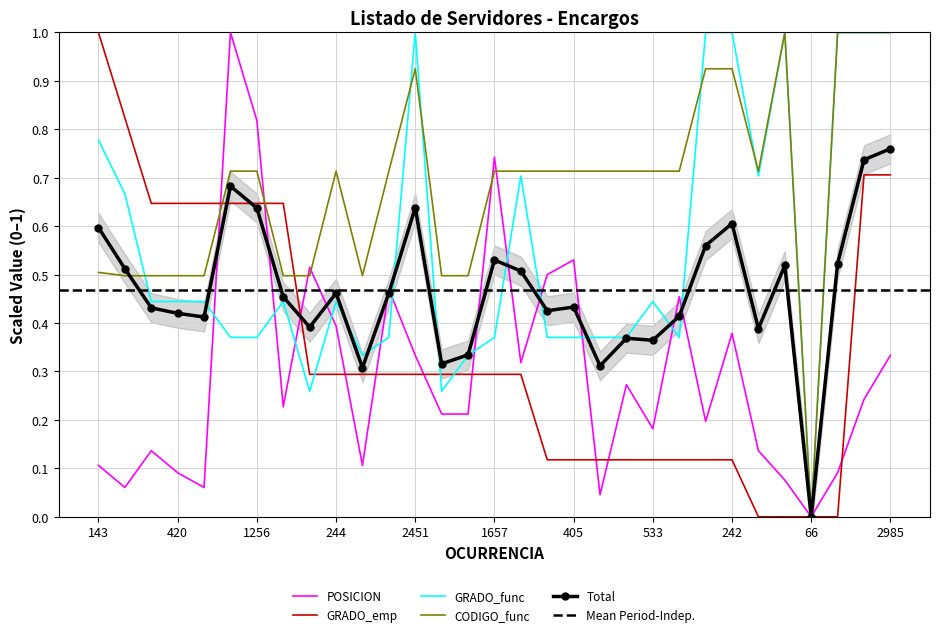

How many positive values does the CODIGO_func series have?

30